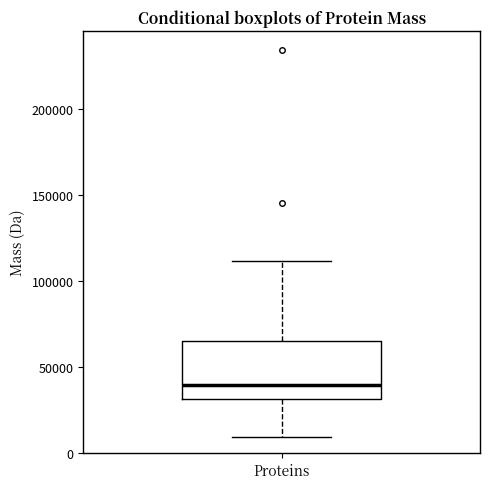

Where does the lower whisker of the box for Proteins end on the y-axis? The values are not printed on the chart, so give them approximately, as read against the axis.

10000